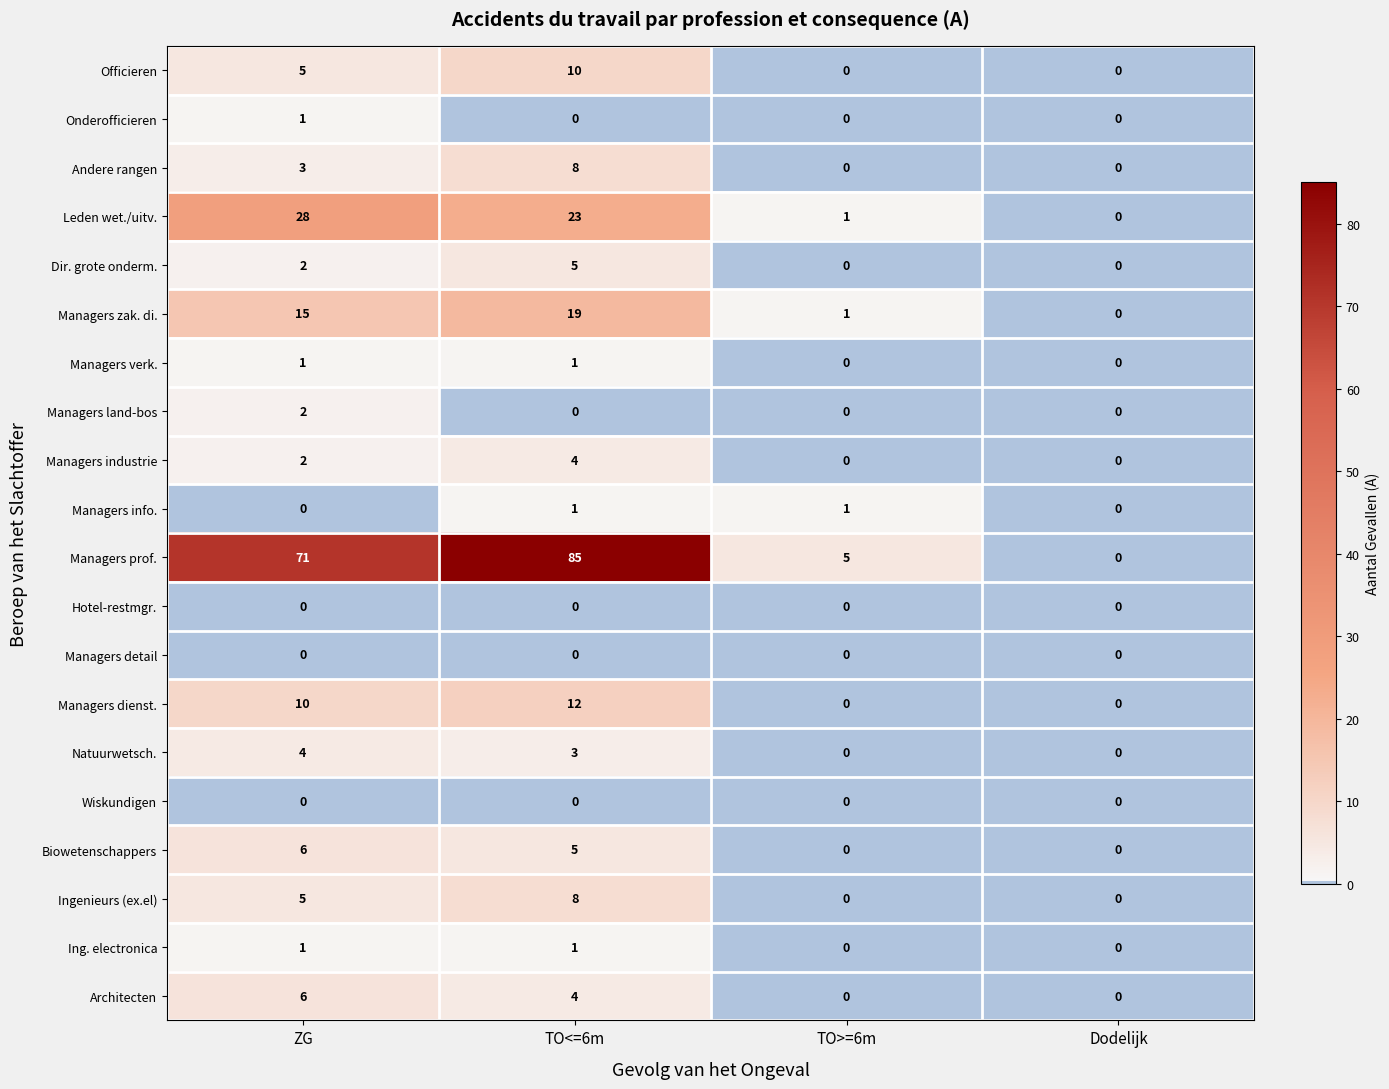

Which series has the largest range (max minus min)?

Managers prof.